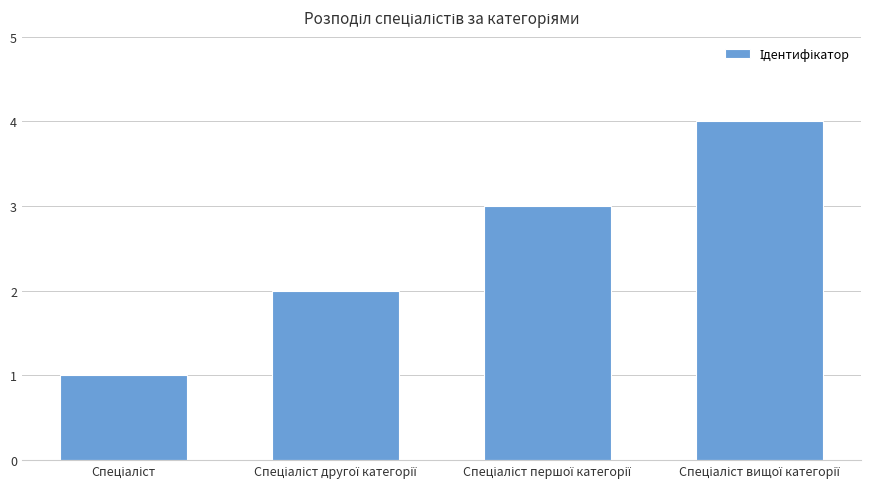

Reading left to right, list all the values displayed in this chart.

1	2	3	4